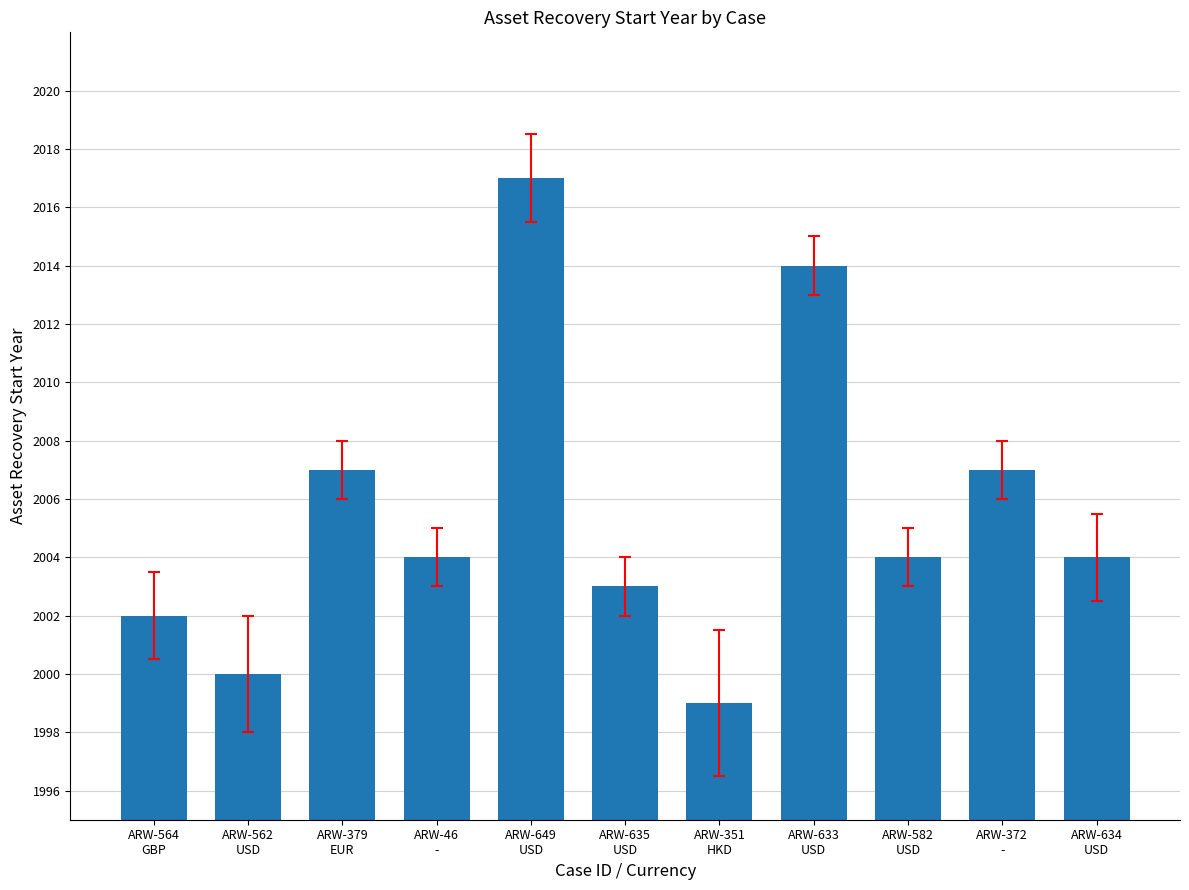

What is the sum of all values?

22061